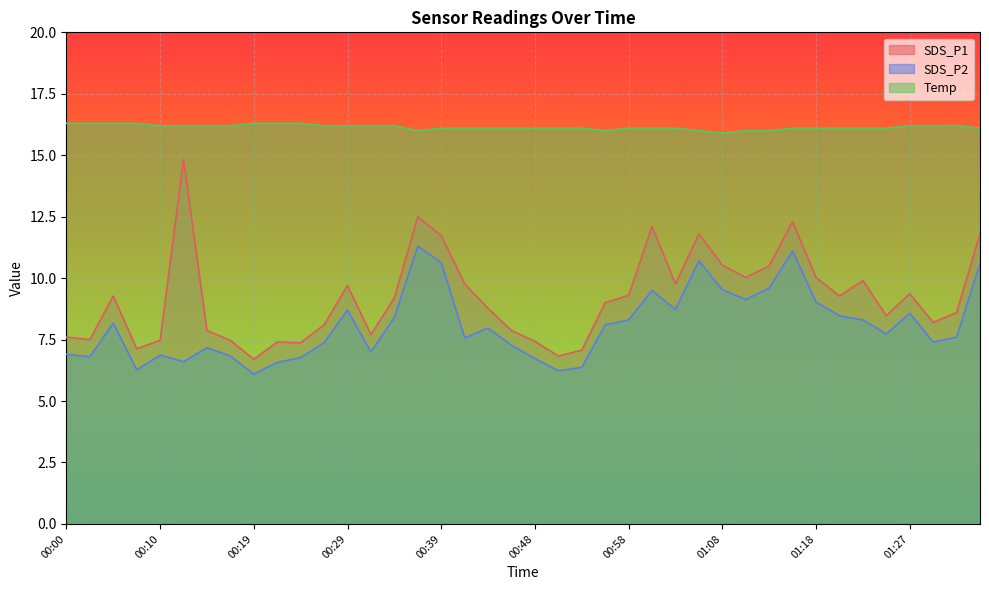

At how many categories does at least one series exceed 14?

40